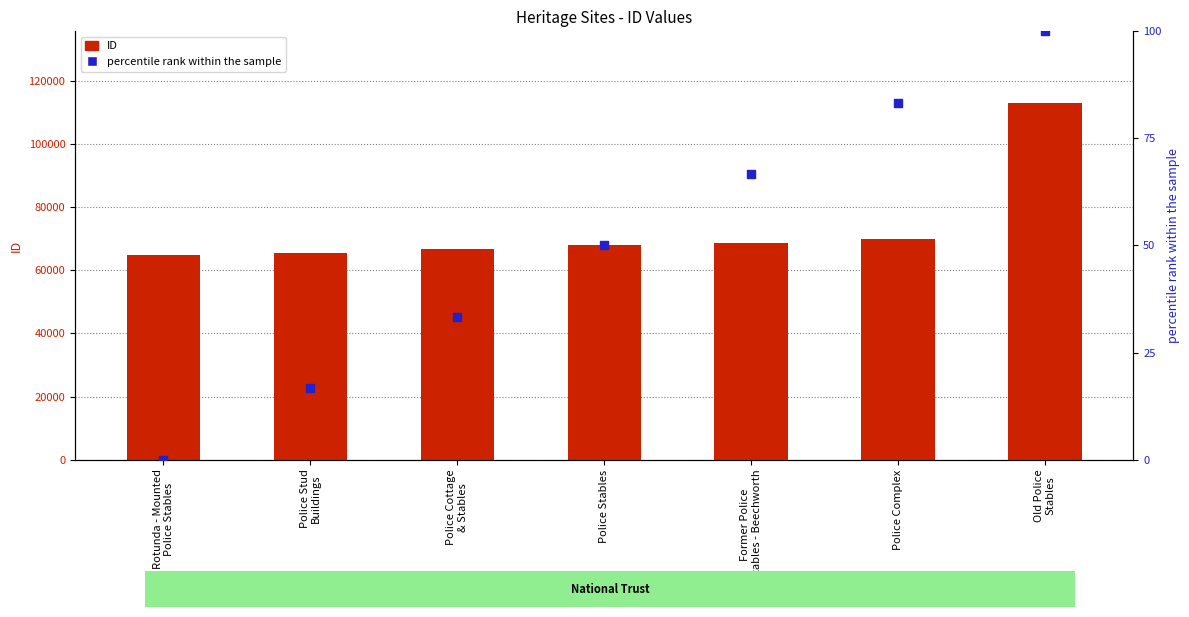

At how many categories does at least one series exceed 7749?

7